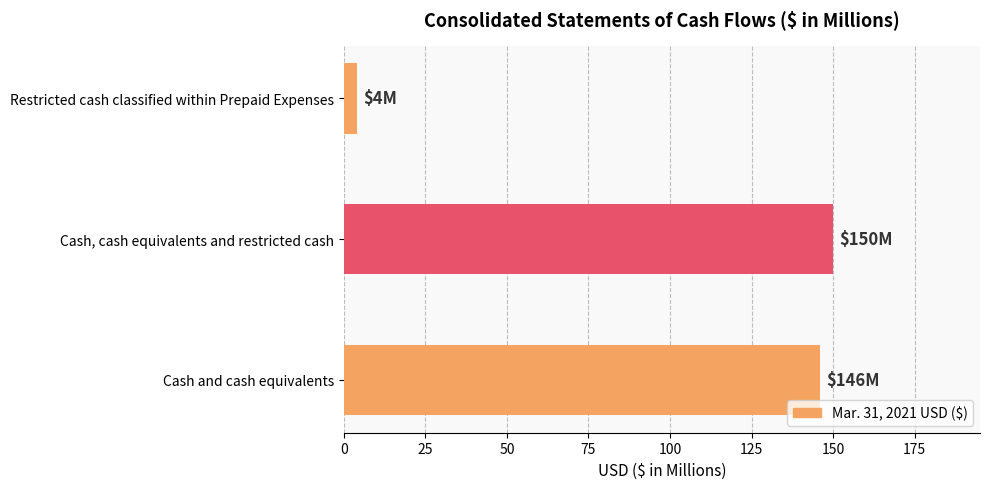

What is the difference between the maximum and minimum values?

146